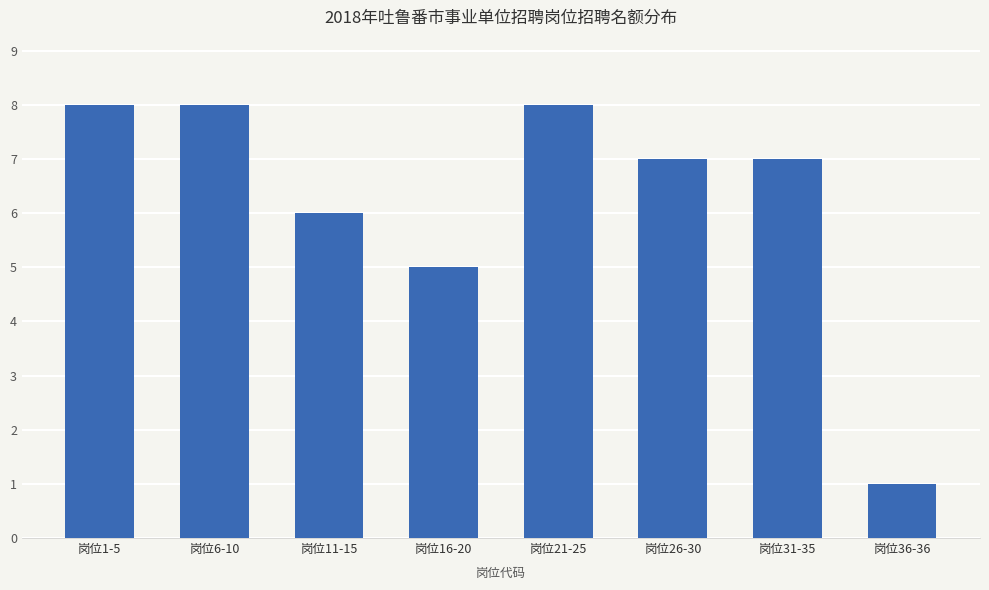

What is the maximum value shown in the chart?

8